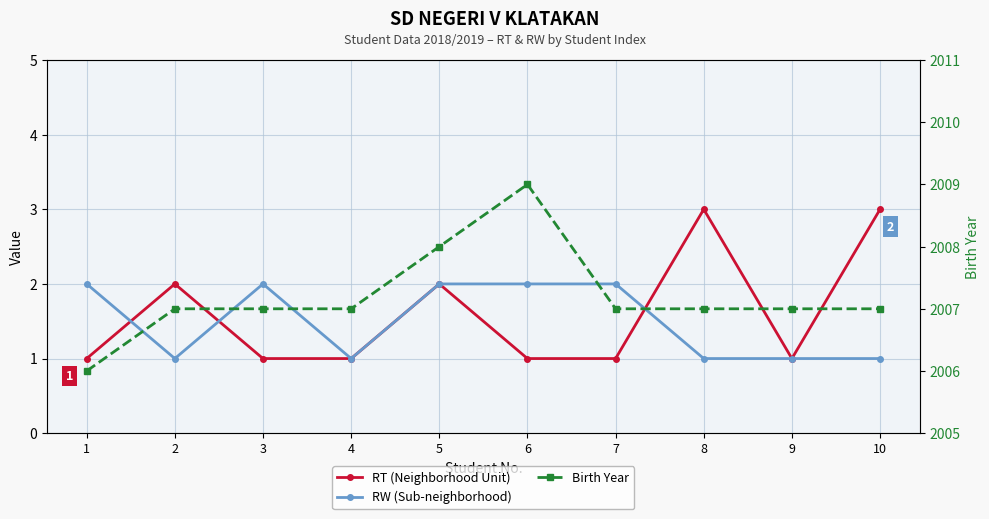

Which label corresponds to the largest value in the chart?

6